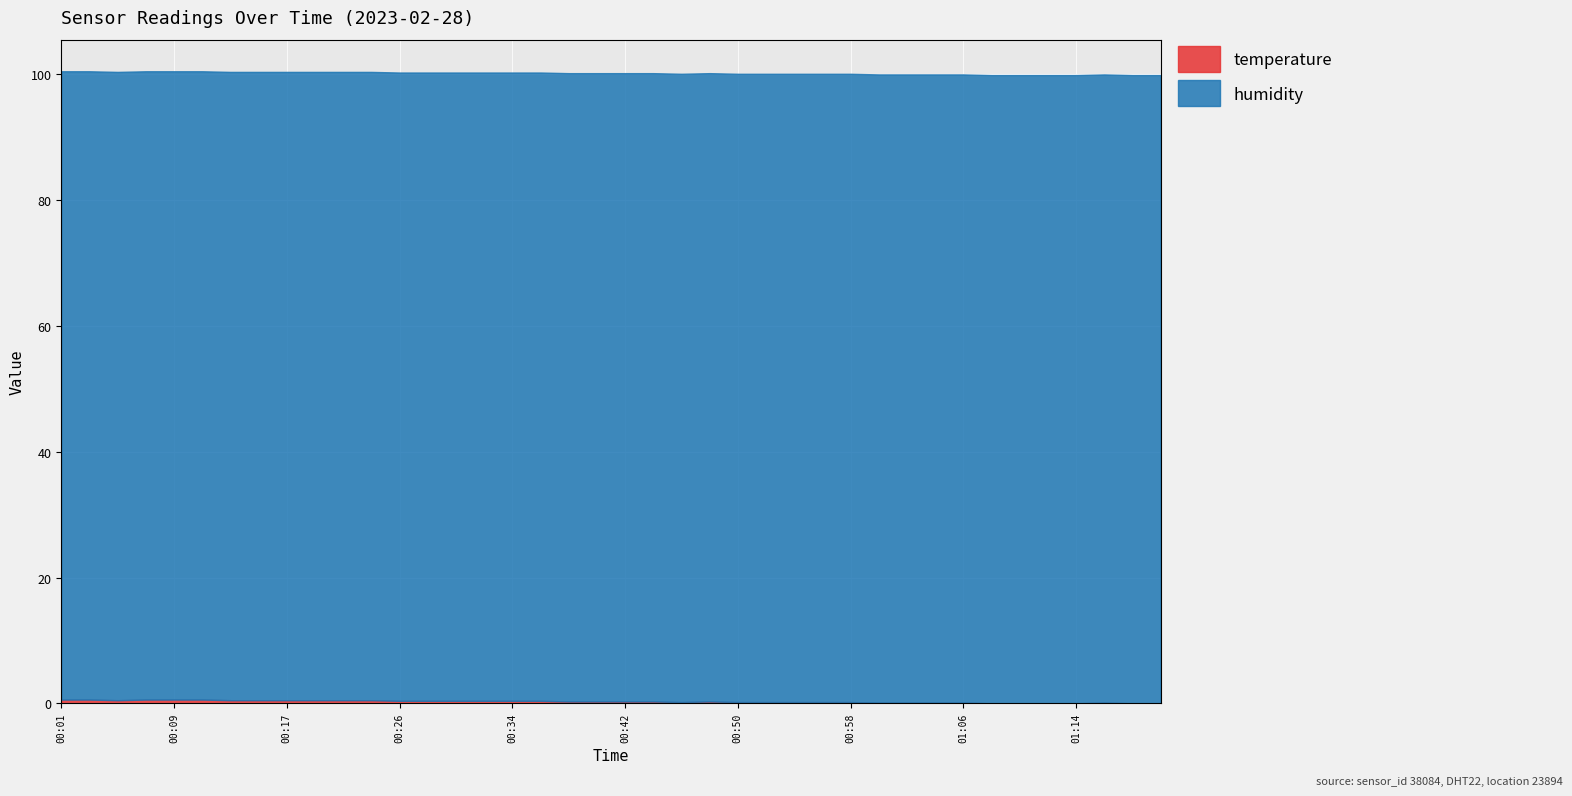

Reading right to left, what are all the values shown in this chart?

temperature: 01:20=0.0	01:18=0.0	01:16=0.1	01:14=0.0	01:12=0.0	01:10=0.0	01:08=0.0	01:06=0.1	01:04=0.1	01:02=0.1	01:00=0.1	00:58=0.2	00:56=0.2	00:54=0.2	00:52=0.2	00:50=0.2	00:48=0.3	00:46=0.2	00:44=0.3	00:42=0.3	00:40=0.3	00:38=0.3	00:36=0.4	00:34=0.4	00:32=0.4	00:30=0.4	00:28=0.4	00:26=0.4	00:23=0.5	00:21=0.5	00:19=0.5	00:17=0.5	00:15=0.5	00:13=0.5	00:11=0.6	00:09=0.6	00:07=0.6	00:05=0.5	00:03=0.6	00:01=0.6
humidity: 01:20=99.9	01:18=99.9	01:16=99.9	01:14=99.9	01:12=99.9	01:10=99.9	01:08=99.9	01:06=99.9	01:04=99.9	01:02=99.9	01:00=99.9	00:58=99.9	00:56=99.9	00:54=99.9	00:52=99.9	00:50=99.9	00:48=99.9	00:46=99.9	00:44=99.9	00:42=99.9	00:40=99.9	00:38=99.9	00:36=99.9	00:34=99.9	00:32=99.9	00:30=99.9	00:28=99.9	00:26=99.9	00:23=99.9	00:21=99.9	00:19=99.9	00:17=99.9	00:15=99.9	00:13=99.9	00:11=99.9	00:09=99.9	00:07=99.9	00:05=99.9	00:03=99.9	00:01=99.9